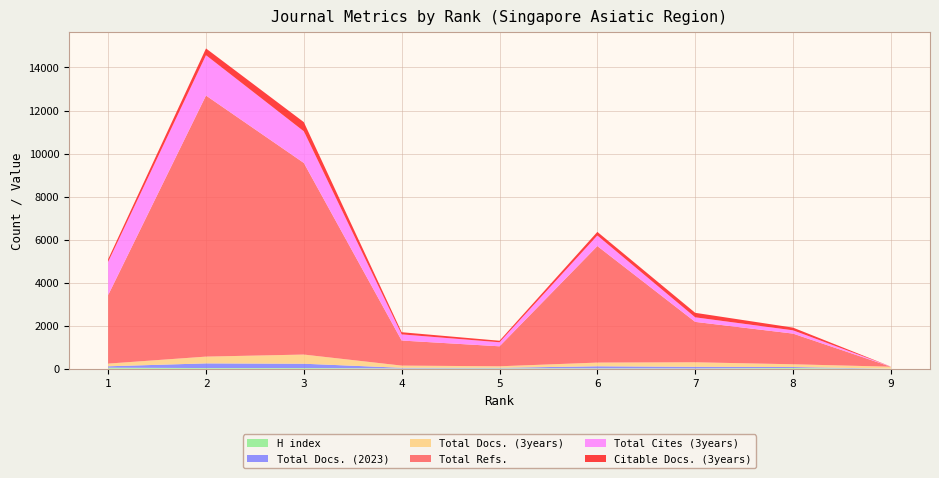

Reading left to right, transcribe all the data shown in this chart.

H index: 1=49	2=31	3=32	4=14	5=21	6=18	7=13	8=33	9=4
Total Docs. (2023): 1=64	2=217	3=200	4=30	5=22	6=95	7=75	8=45	9=0
Total Docs. (3years): 1=125	2=315	3=426	4=101	5=70	6=172	7=211	8=129	9=89
Total Refs.: 1=3186	2=12133	3=8905	4=1165	5=929	6=5416	7=1878	8=1425	9=0
Total Cites (3years): 1=1544	2=1875	3=1471	4=286	5=188	6=491	7=212	8=153	9=6
Citable Docs. (3years): 1=125	2=314	3=426	4=100	5=70	6=167	7=209	8=125	9=1